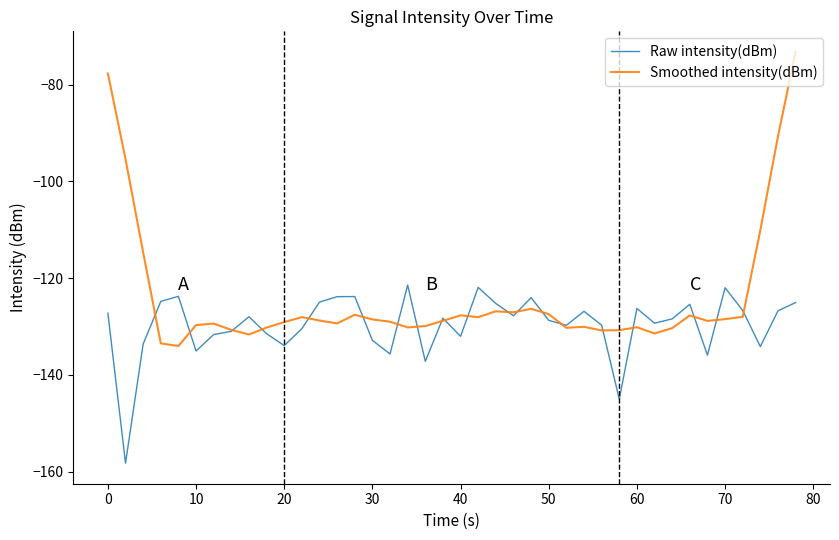

What is the maximum value shown in the chart?

-73.2